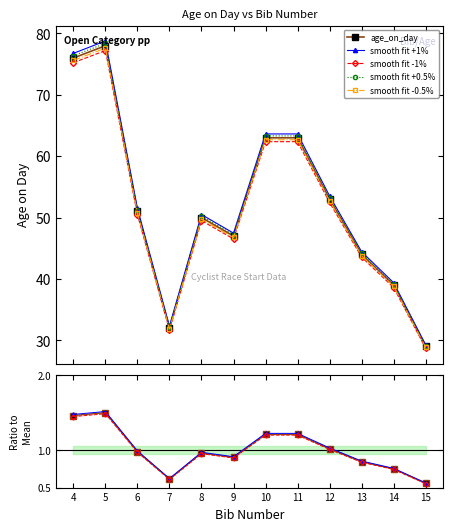

Is it true that the value at 4 is 1.5?

True